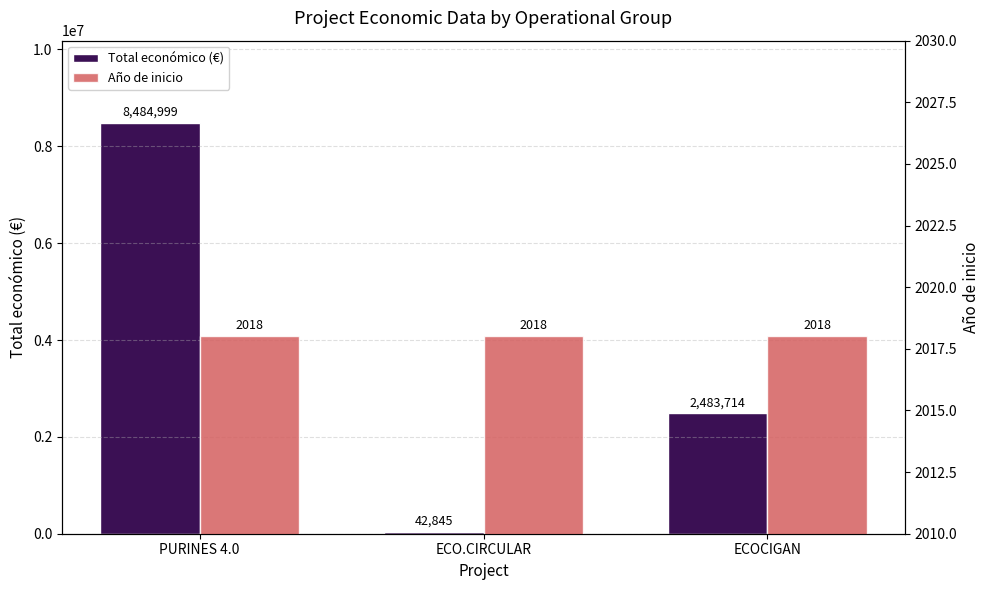

Which series has the largest total across all categories?

Total económico (€)